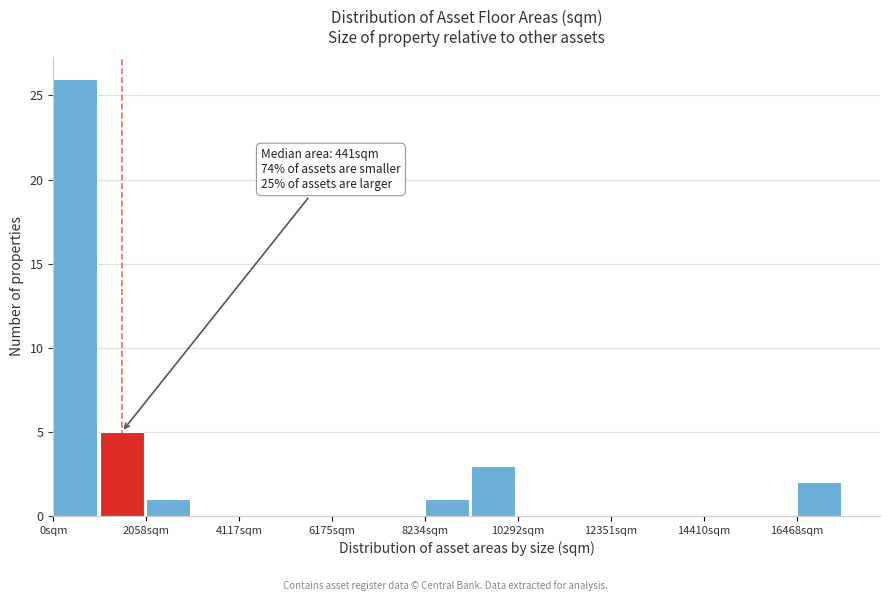

Read against the x-axis, roughly where is the centre of the tallest bar?

500